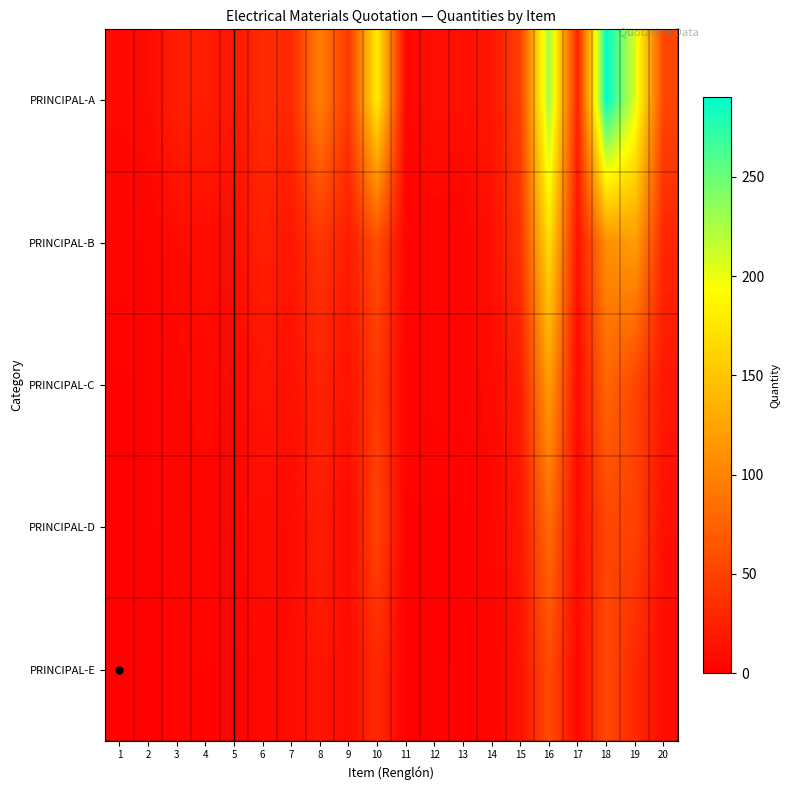

At which category is the sum across all series the highest?

16